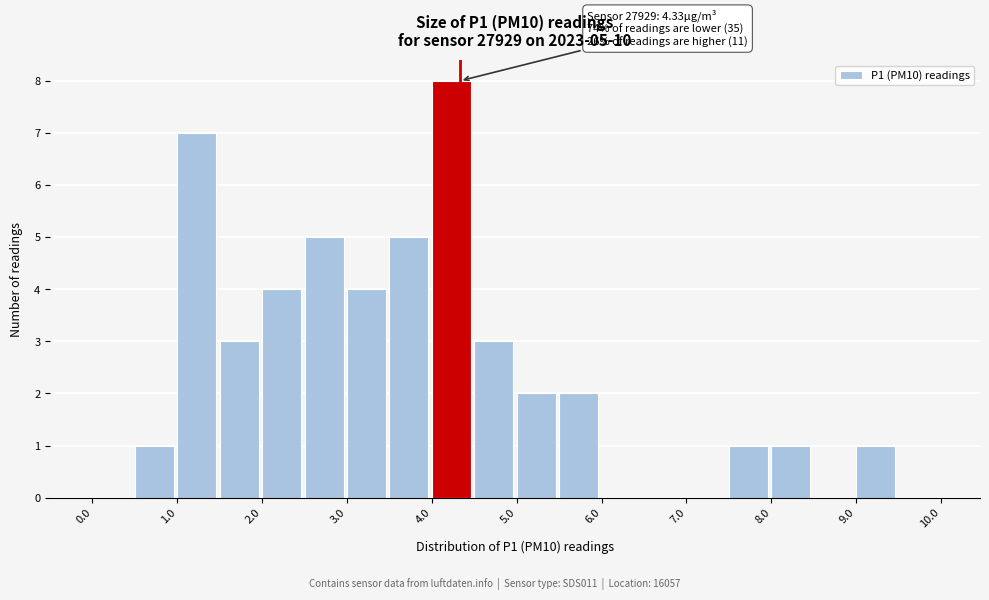

Which range on the x-axis has the tallest bar?

4.0 to 4.5